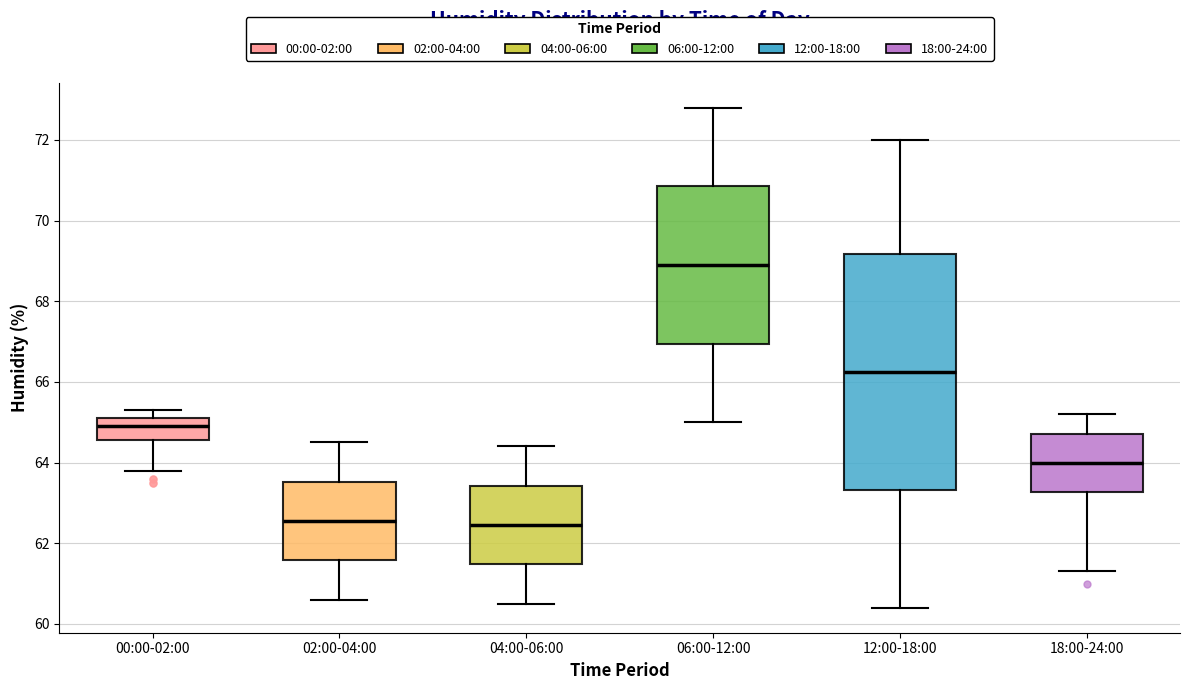

Reading left to right, read every box against the y-axis: the position of its median line, the range the box covers, and the ends of its whiskers. The values are not printed on the chart, so give them approximately, as read against the axis.

00:00-02:00: median 65.0, box 64.6 to 65.2, whiskers 63.8 to 65.4
02:00-04:00: median 62.6, box 61.6 to 63.6, whiskers 60.6 to 64.6
04:00-06:00: median 62.4, box 61.4 to 63.4, whiskers 60.6 to 64.4
06:00-12:00: median 69.0, box 67.0 to 70.8, whiskers 65.0 to 72.8
12:00-18:00: median 66.2, box 63.4 to 69.2, whiskers 60.4 to 72.0
18:00-24:00: median 64.0, box 63.2 to 64.8, whiskers 61.4 to 65.2